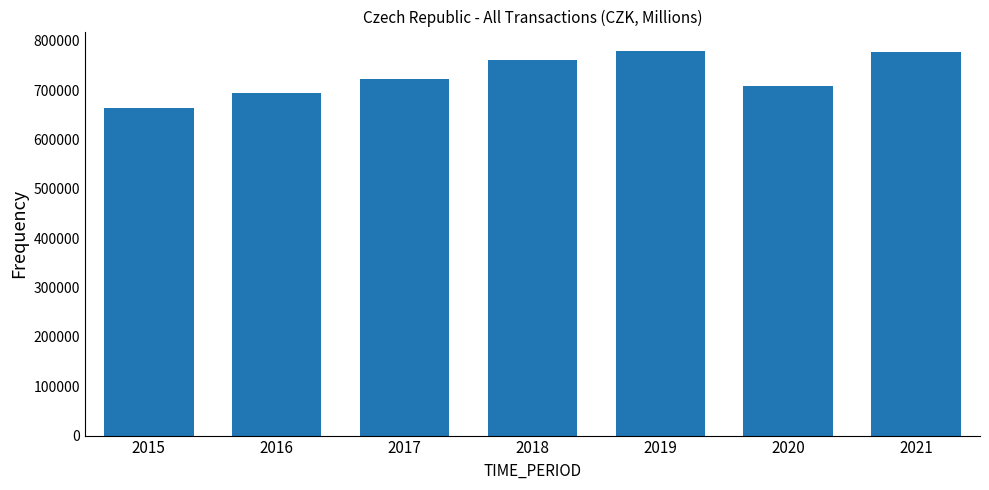

What is the value of the 6th bar from the left?

708703.6